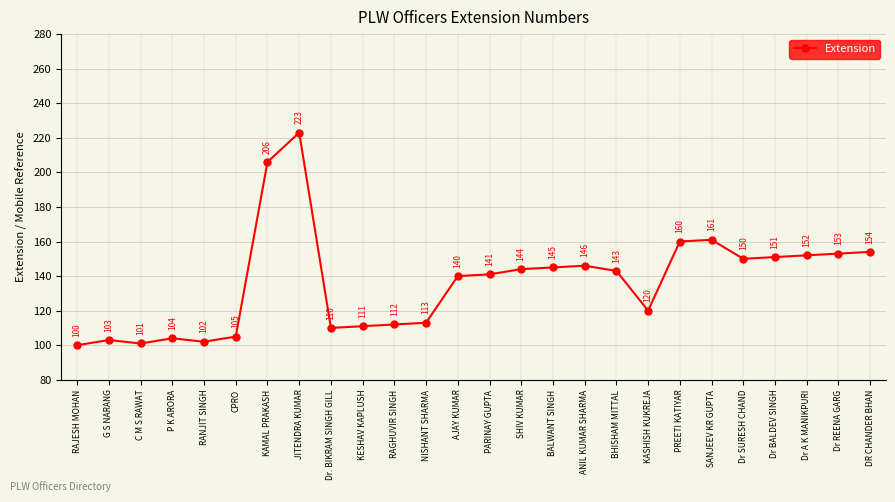

How many points are higher than both their immediate neighbors (excluding endpoints)?

5